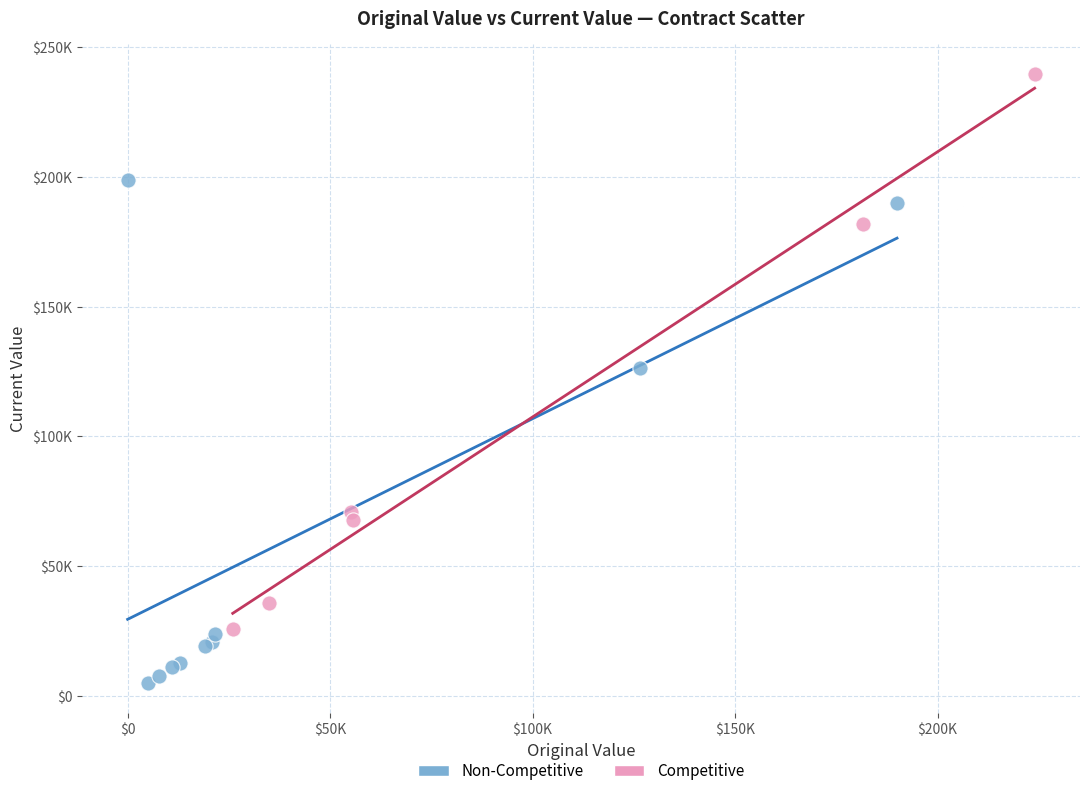

What are all the series names shown in the legend?

Non-Competitive, Competitive